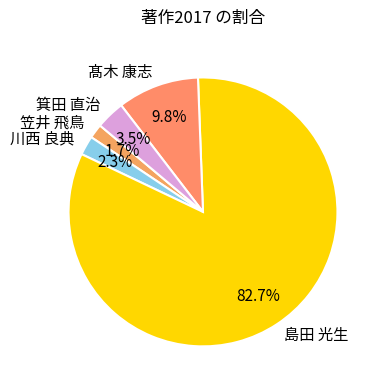

Combined, do 笠井 飛鳥 and 川西 良典 account for over 50%?

No